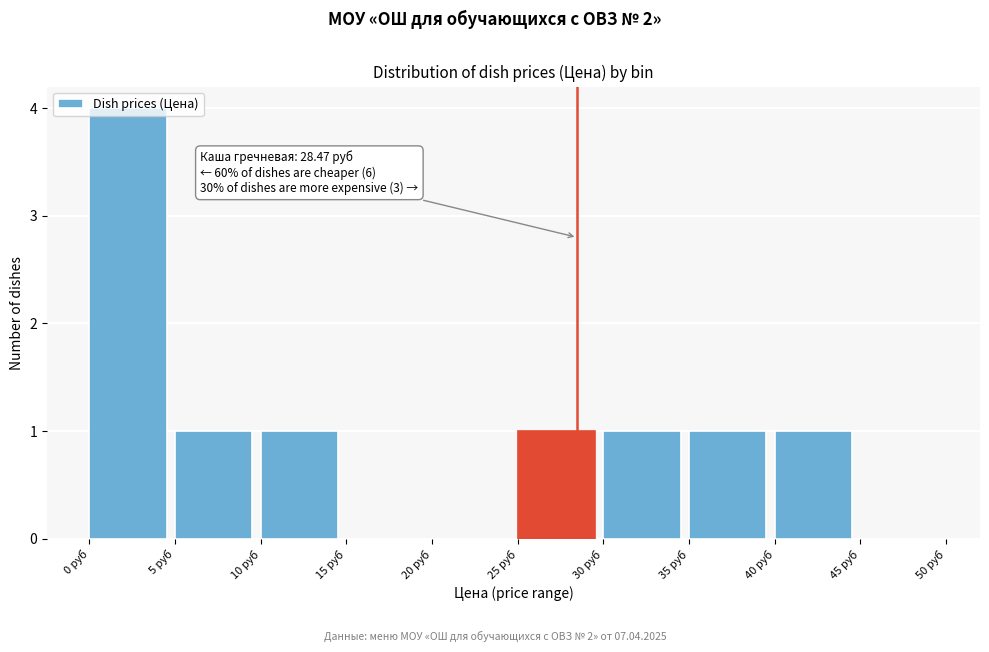

Over which range of the x-axis is the bar tallest?

0 to 5